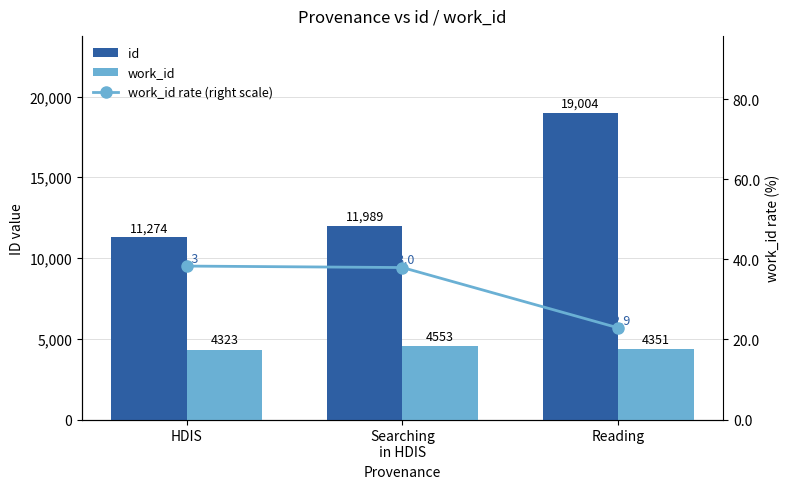

Reading left to right, what are all the values shown in this chart?

id: HDIS=11274.0	Searching
in HDIS=11989.0	Reading=19004.0
work_id: HDIS=4323.0	Searching
in HDIS=4553.0	Reading=4351.0
work_id rate (right scale): HDIS=38.3	Searching
in HDIS=38.0	Reading=22.9